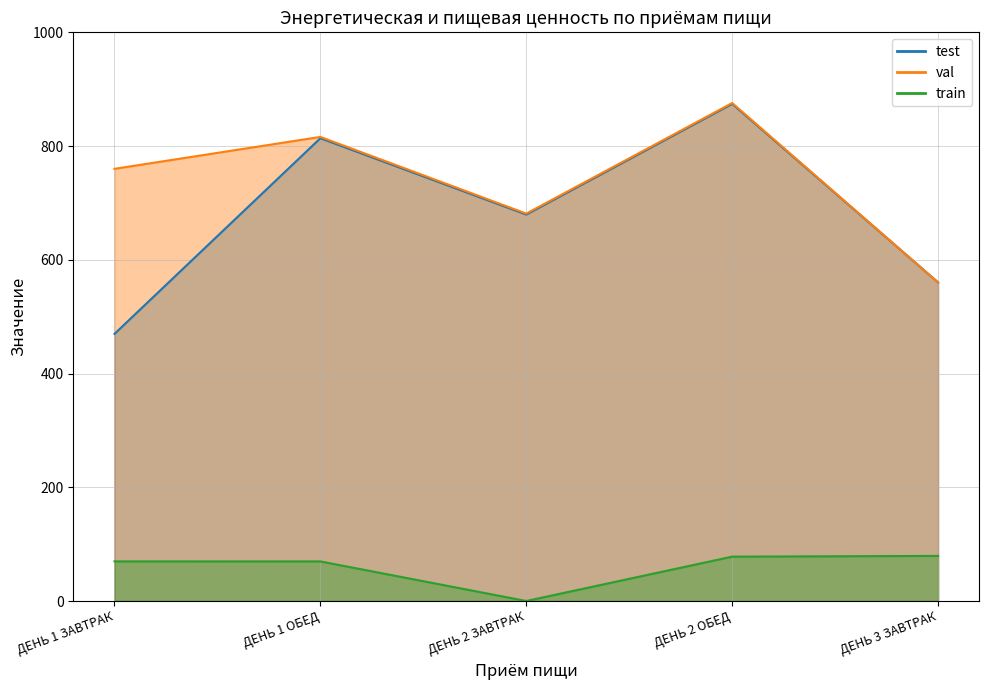

Reading left to right, transcribe all the data shown in this chart.

test: ДЕНЬ 1 ЗАВТРАК=469.7	ДЕНЬ 1 ОБЕД=813.8	ДЕНЬ 2 ЗАВТРАК=679.6	ДЕНЬ 2 ОБЕД=874.2	ДЕНЬ 3 ЗАВТРАК=560.3
val: ДЕНЬ 1 ЗАВТРАК=760.0	ДЕНЬ 1 ОБЕД=816.1	ДЕНЬ 2 ЗАВТРАК=681.2	ДЕНЬ 2 ОБЕД=875.7	ДЕНЬ 3 ЗАВТРАК=560.1
train: ДЕНЬ 1 ЗАВТРАК=69.7	ДЕНЬ 1 ОБЕД=69.6	ДЕНЬ 2 ЗАВТРАК=0.0	ДЕНЬ 2 ОБЕД=78.0	ДЕНЬ 3 ЗАВТРАК=79.3